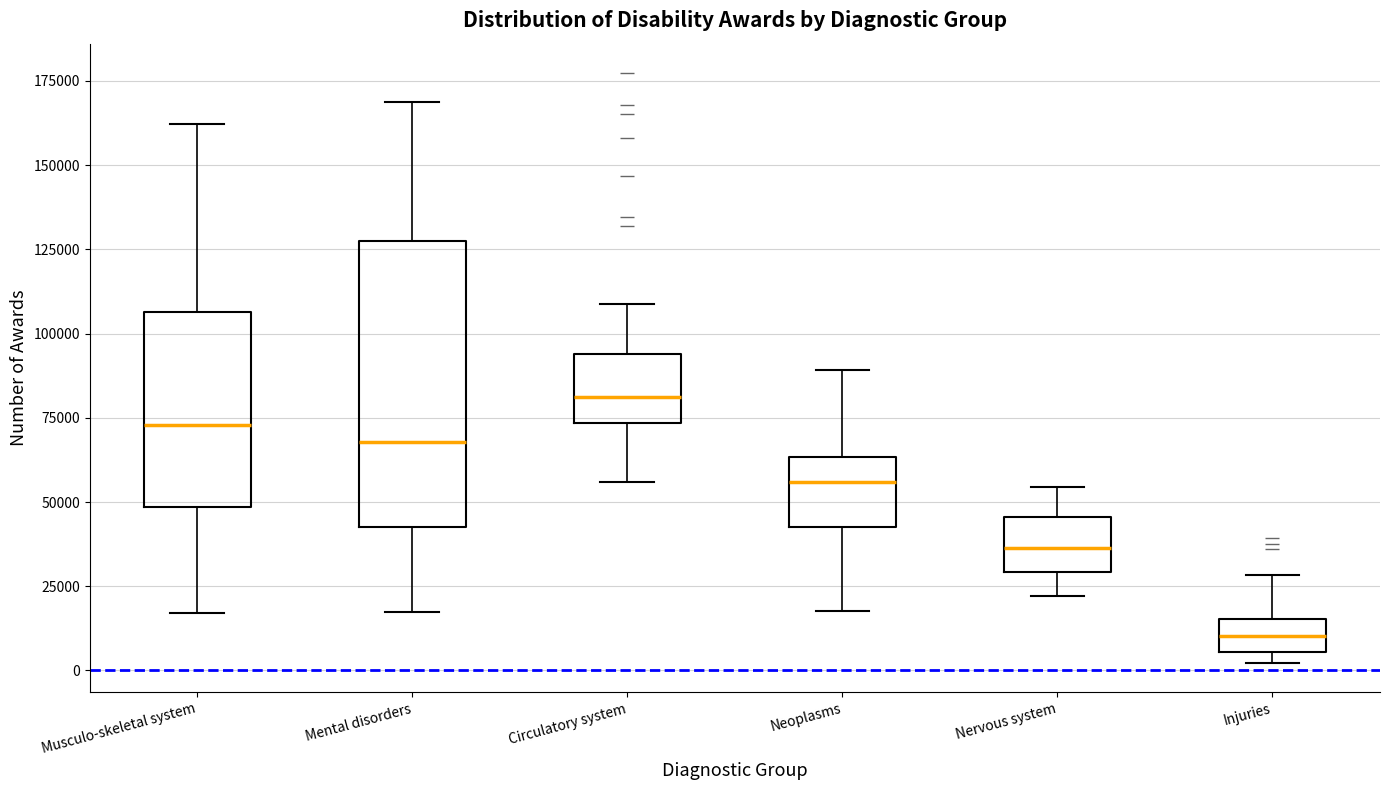

Reading left to right, read every box against the y-axis: the position of its median line, the range the box covers, and the ends of its whiskers. The values are not printed on the chart, so give them approximately, as read against the axis.

Musculo-skeletal system: median 75000, box 50000 to 105000, whiskers 15000 to 160000
Mental disorders: median 70000, box 40000 to 130000, whiskers 15000 to 170000
Circulatory system: median 80000, box 75000 to 95000, whiskers 55000 to 110000
Neoplasms: median 55000, box 45000 to 65000, whiskers 20000 to 90000
Nervous system: median 35000, box 30000 to 45000, whiskers 20000 to 55000
Injuries: median 10000, box 5000 to 15000, whiskers 0 to 30000